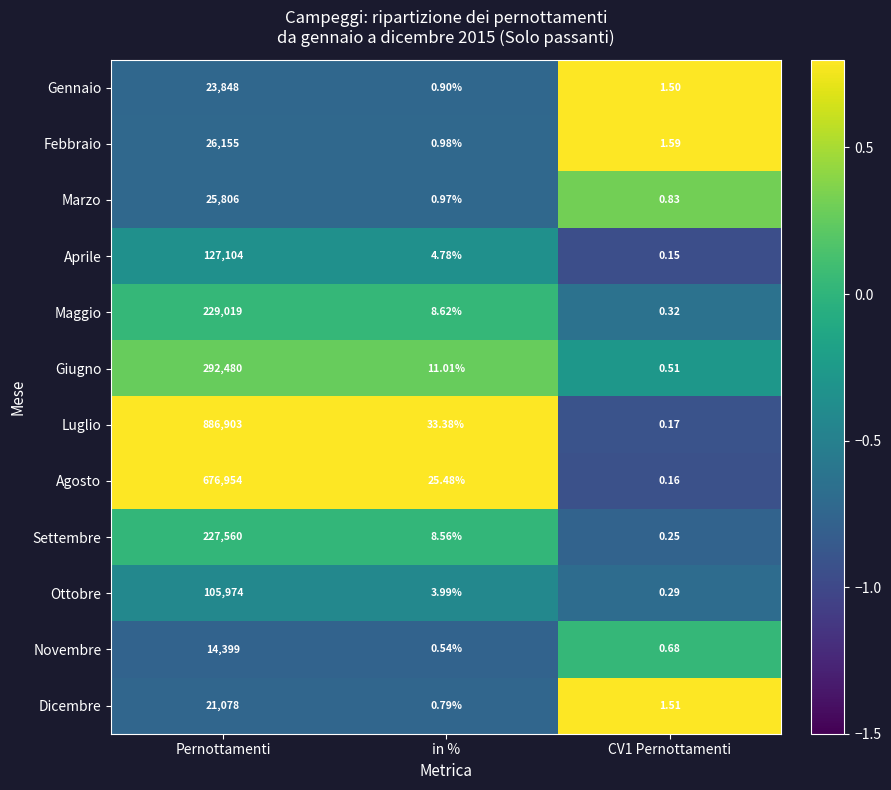

How many values in the Settembre series are below 8?

1